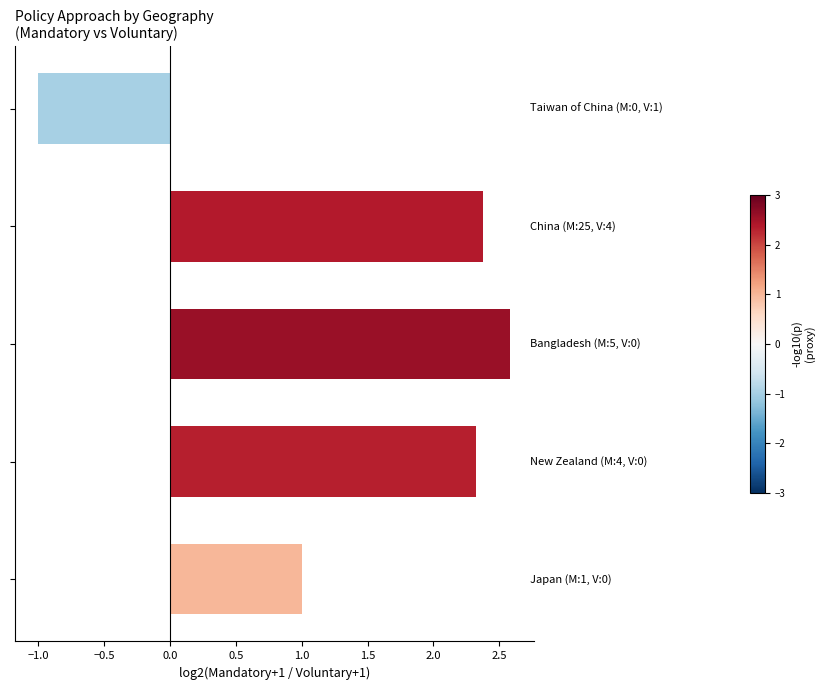

How many values are above zero?

4